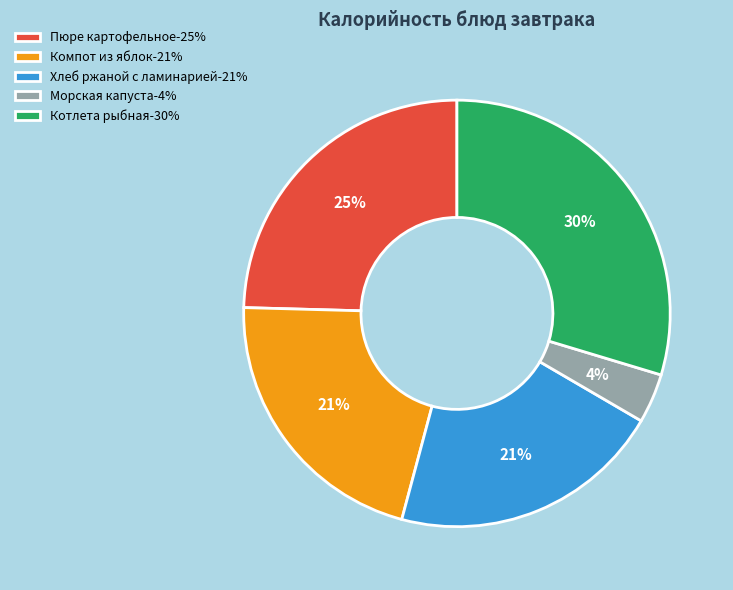

Combined, do Котлета рыбная-30% and Морская капуста-4% account for over 50%?

No